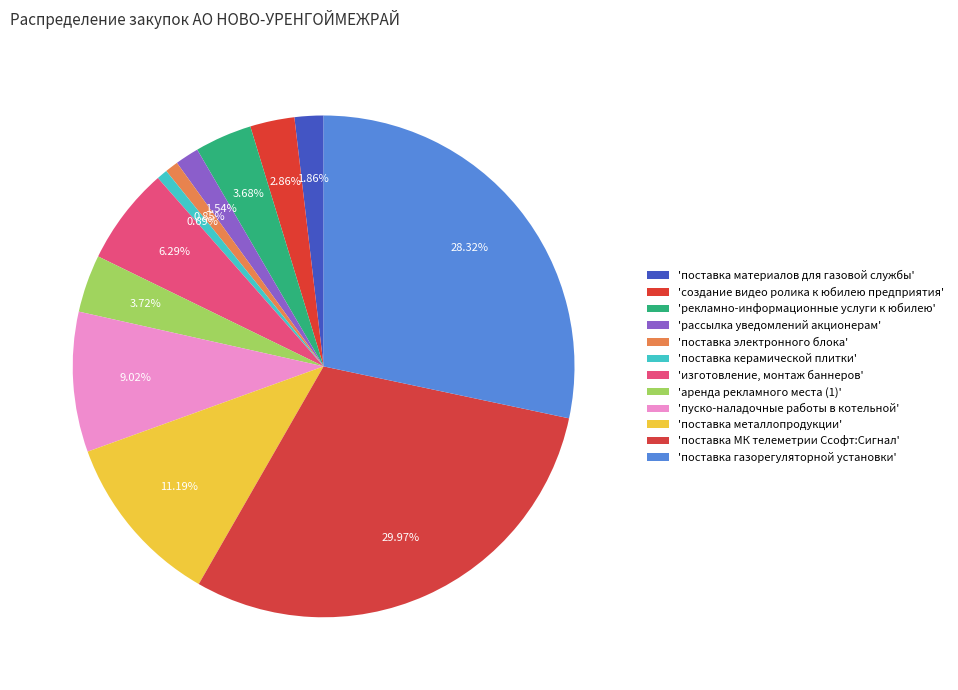

Which slice is the largest?

поставка МК телеметрии Ссофт:Сигнал